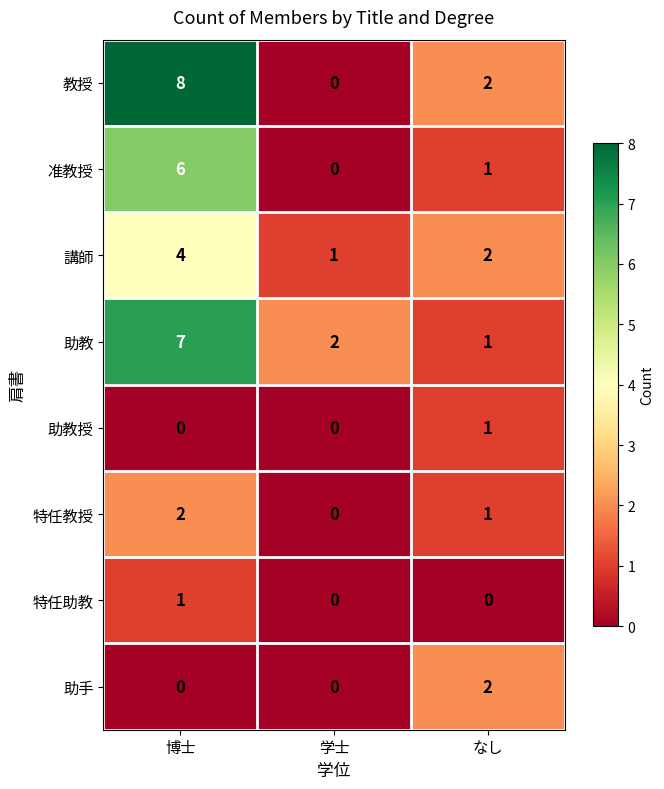

Which category has the highest value across all series?

博士